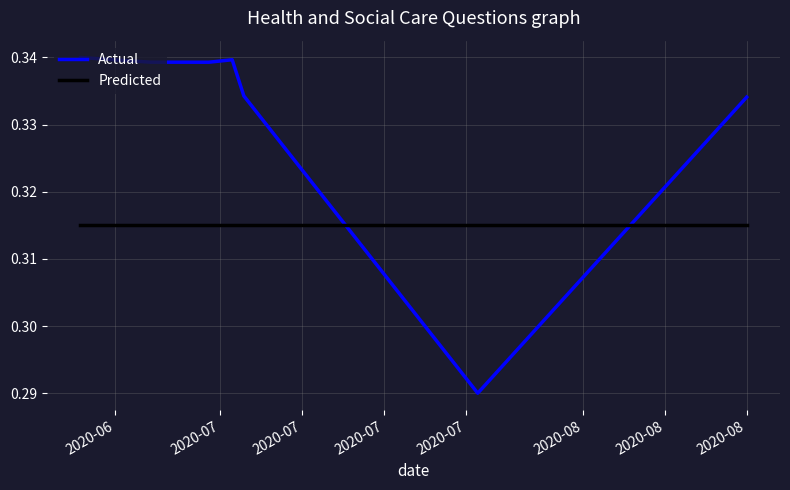

How many lines are shown in the chart?

2